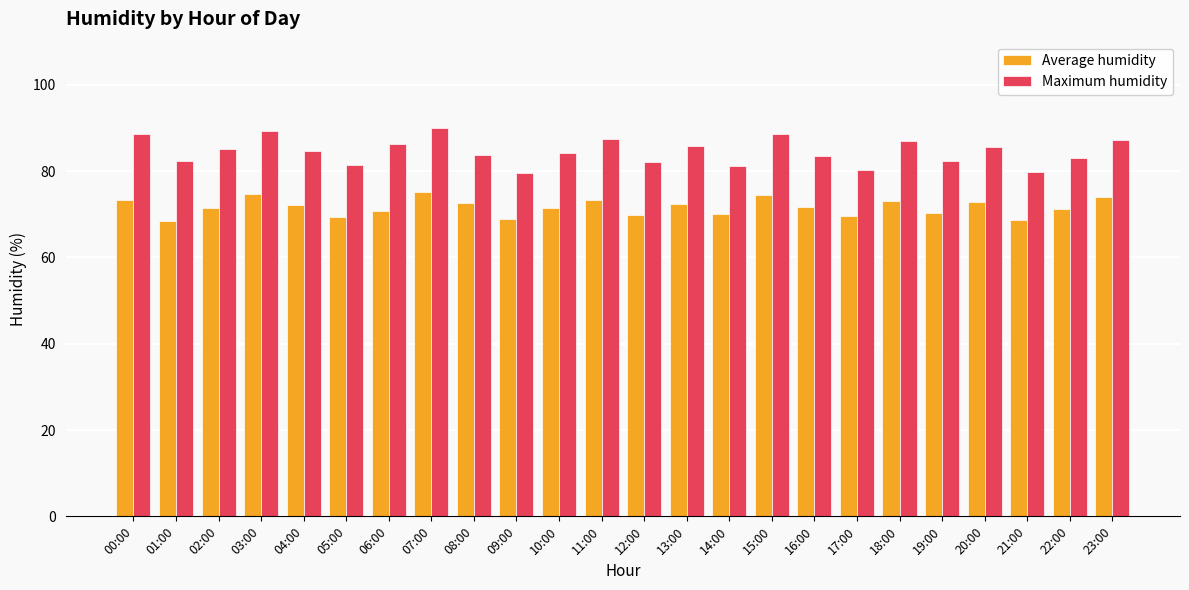

What is the difference between the maximum and minimum values in the Average humidity series?

6.7